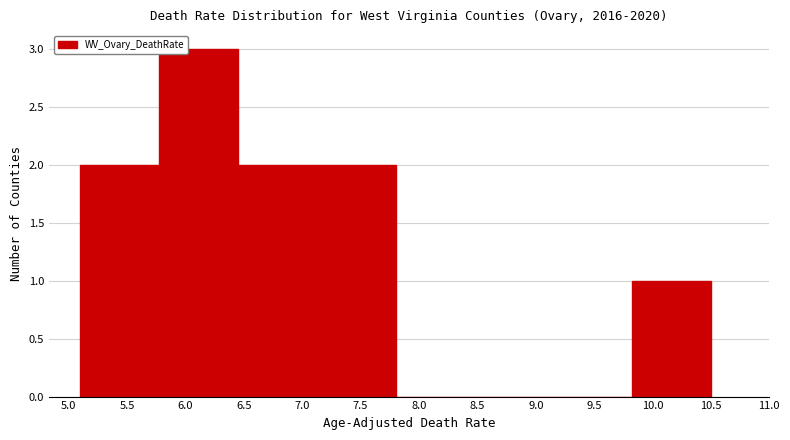

Reading left to right, transcribe this chart: for each bar, give the range it covers on the x-axis and its height. Neither the bar edges nor the heights are printed on the chart, so give them approximately, as read against the axes.

5.100 to 5.775: 2
5.775 to 6.450: 3
6.450 to 7.125: 2
7.125 to 7.800: 2
7.800 to 8.475: 0
8.475 to 9.150: 0
9.150 to 9.825: 0
9.825 to 10.500: 1